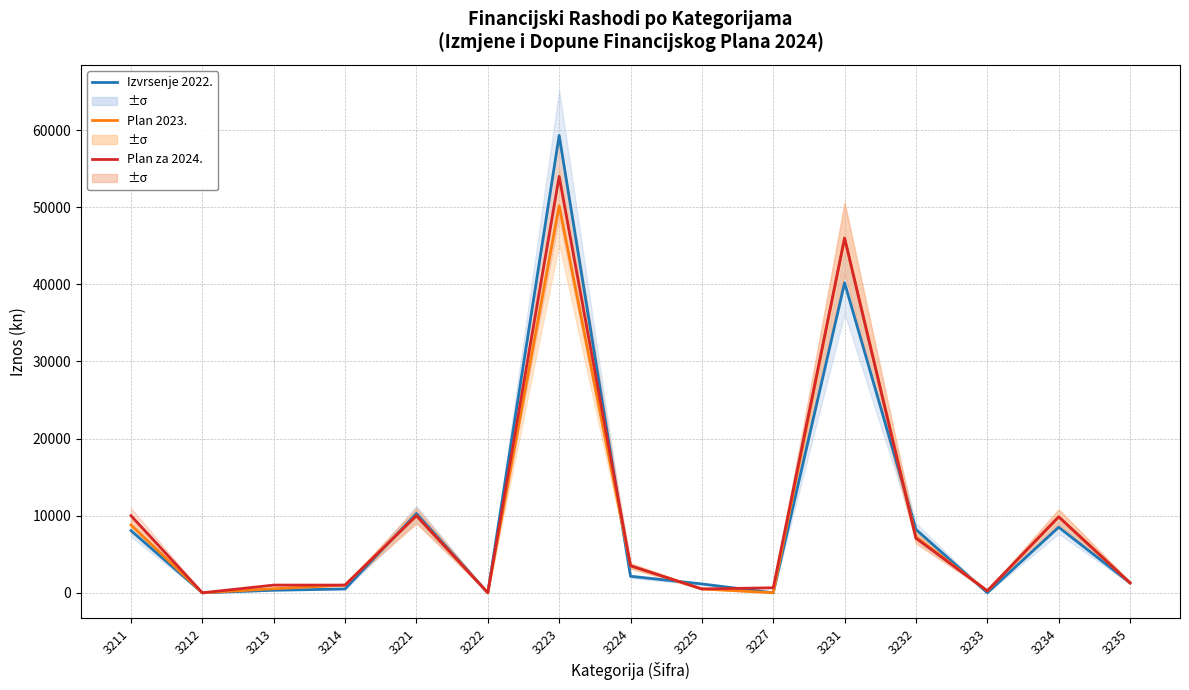

What is the difference between the second highest and minimum values in the Plan 2023. series?

46000.0